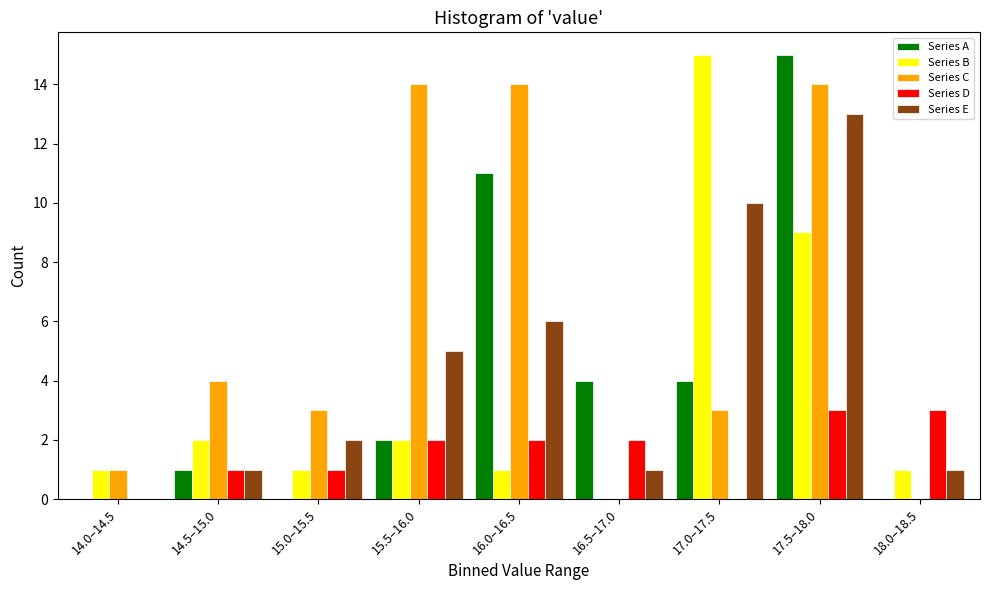

Is it true that Series E equals 2 at 15.0–15.5?

True